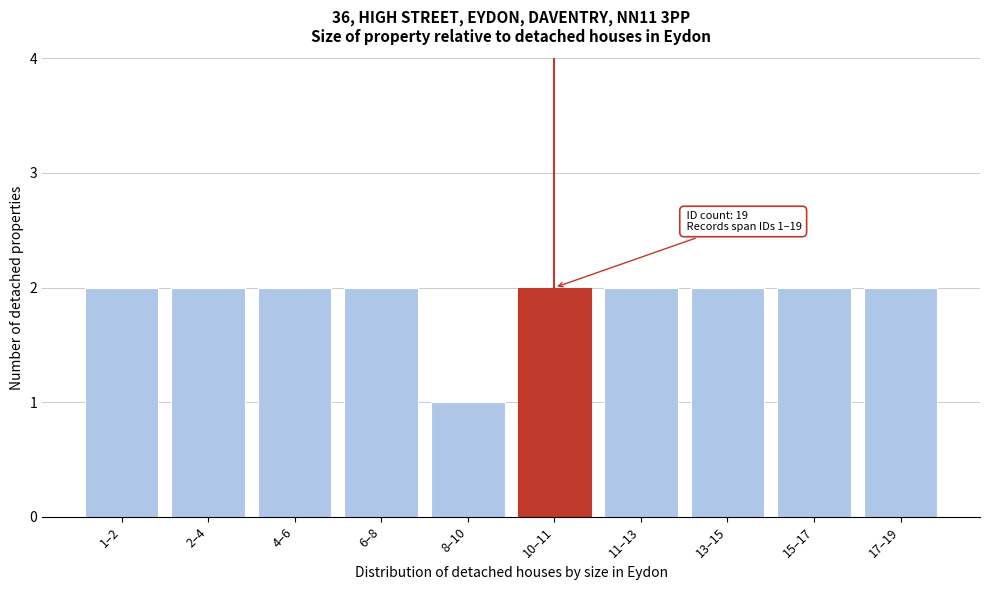

Reading left to right, transcribe all the data shown in this chart.

1–2=2	2–4=2	4–6=2	6–8=2	8–10=1	10–11=2	11–13=2	13–15=2	15–17=2	17–19=2